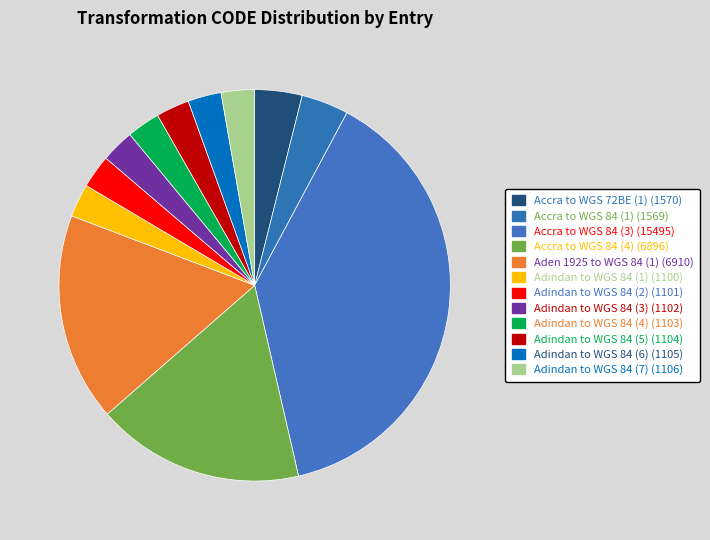

To the nearest percent, what portion does Adindan to WGS 84 (6) represent?

3%